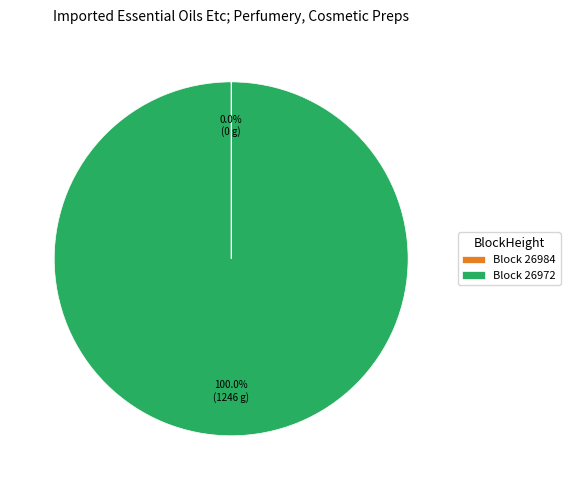

Which slice represents more than half of the pie?

Block 26972